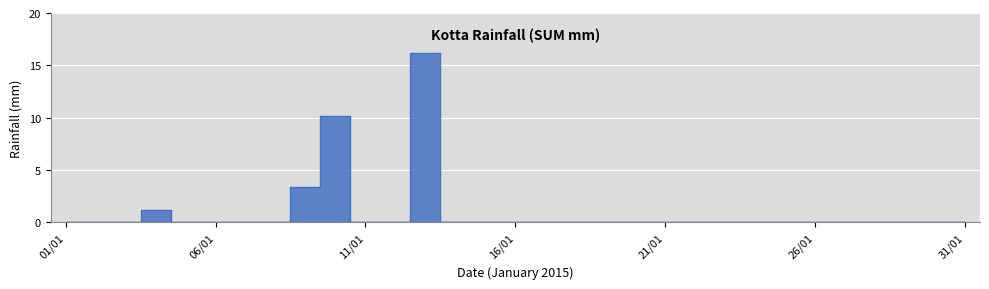

What is the sum of all values?

31.0